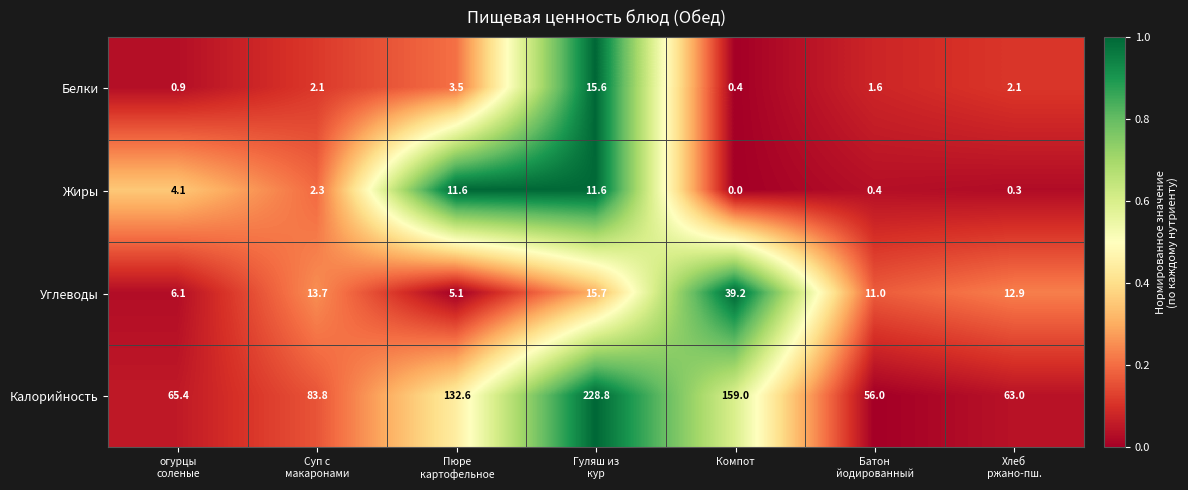

Between Гуляш из
кур and Хлеб
ржано-пш., which series saw the biggest shift?

Калорийность